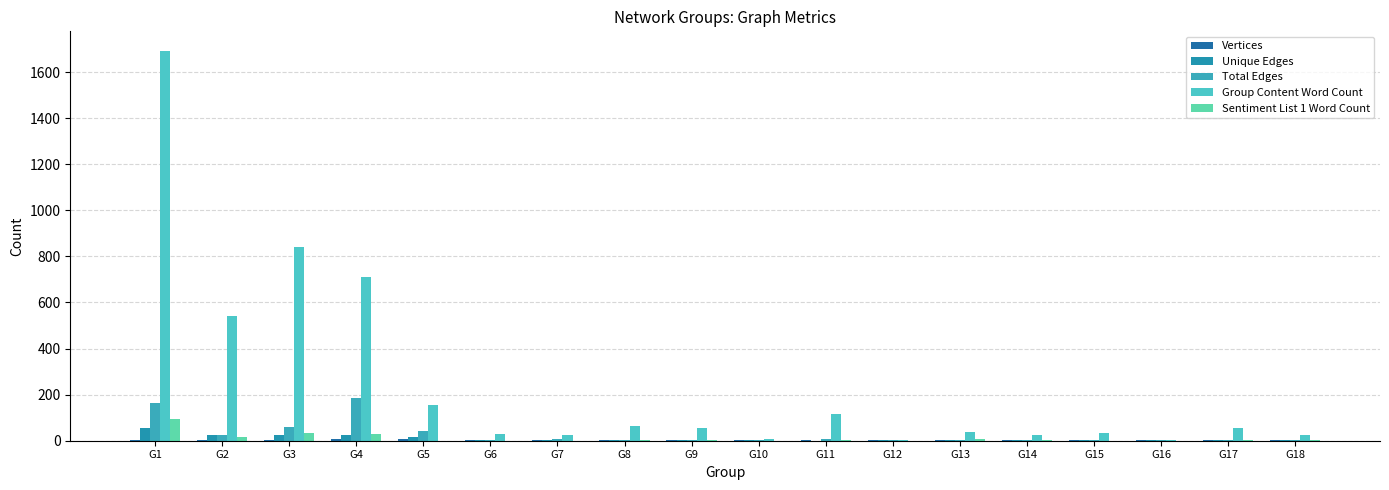

Reading right to left, what are all the values shown in this chart?

Vertices: 2	2	2	2	2	2	2	2	3	3	3	4	5	7	6	5	4	3
Unique Edges: 1	1	1	1	1	1	1	0	2	1	2	4	5	15	23	24	26	57
Total Edges: 1	3	1	3	3	5	1	6	2	5	4	6	4	44	186	59	27	162
Group Content Word Count: 25	57	4	33	24	38	2	118	6	54	66	26	28	157	712	839	541	1692
Sentiment List 1 Word Count: 1	2	0	0	4	7	0	3	0	1	4	0	0	0	29	33	14	93